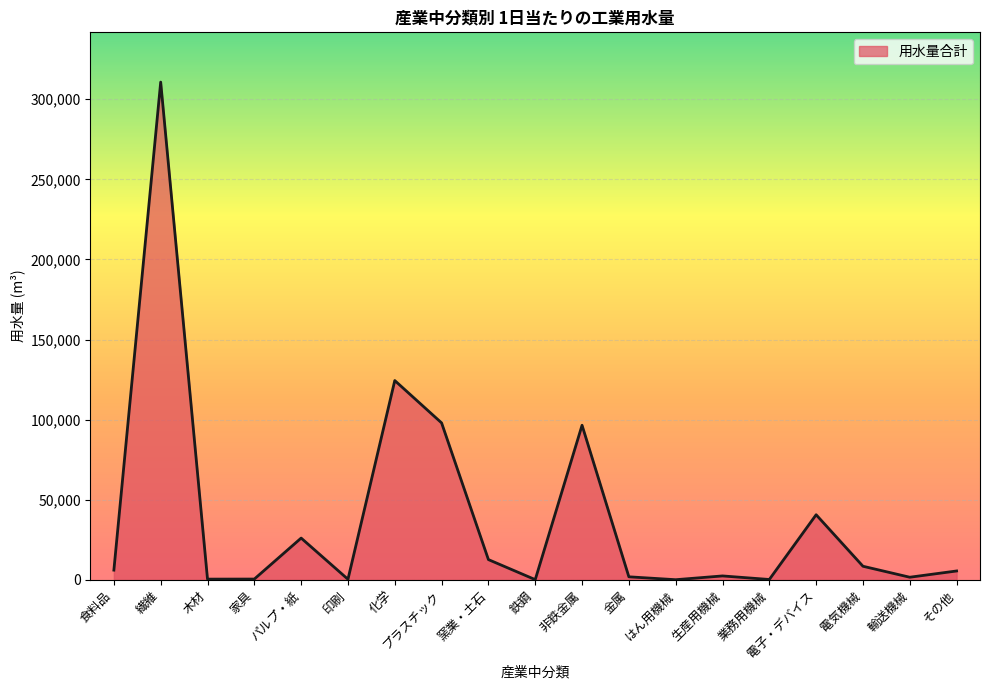

What is the difference between the maximum and minimum values?

310689